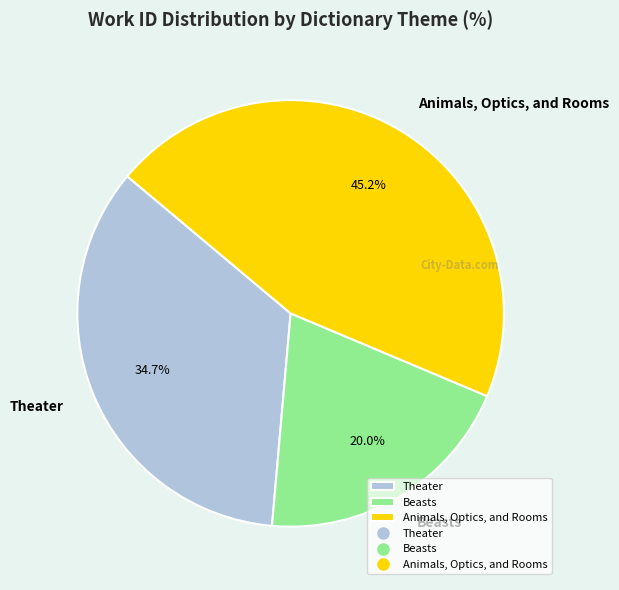

Rank the categories by value from highest to lowest.

Animals, Optics, and Rooms, Theater, Beasts